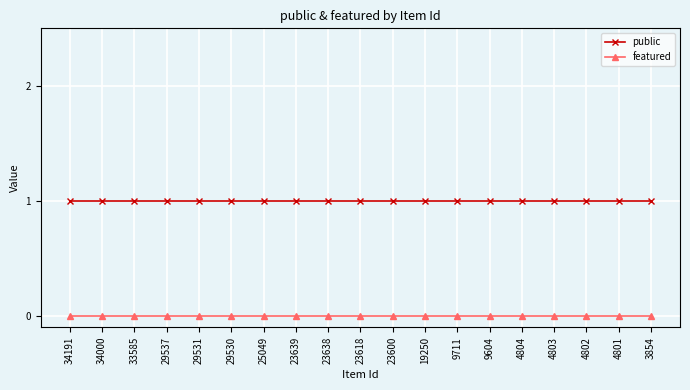

Is the value of public at 19250 greater than the value of featured at 33585?

Yes